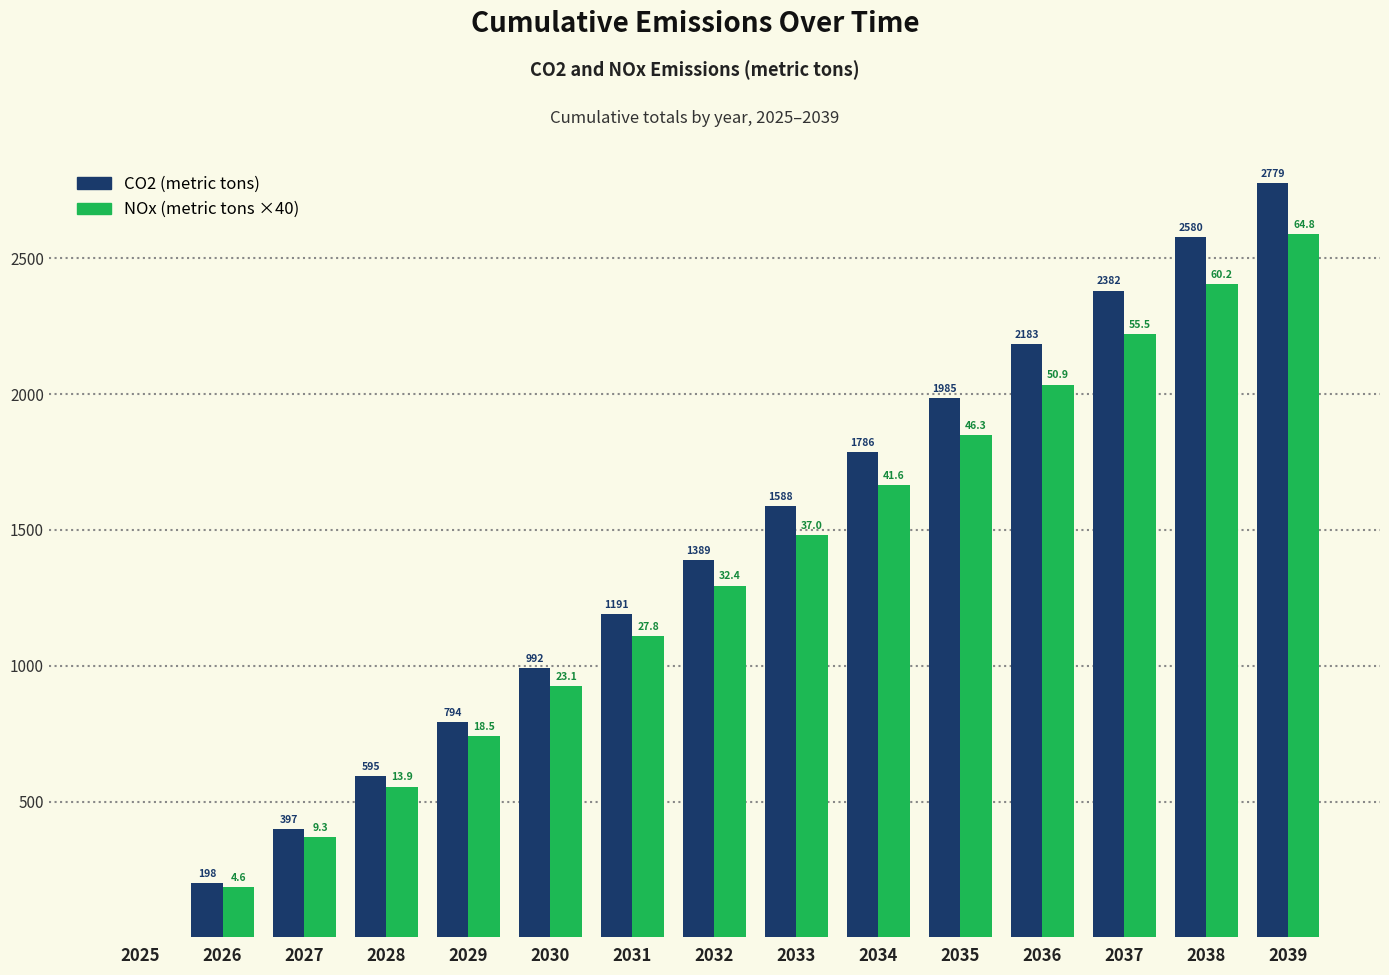

What is the maximum value shown in the chart?

2779.0